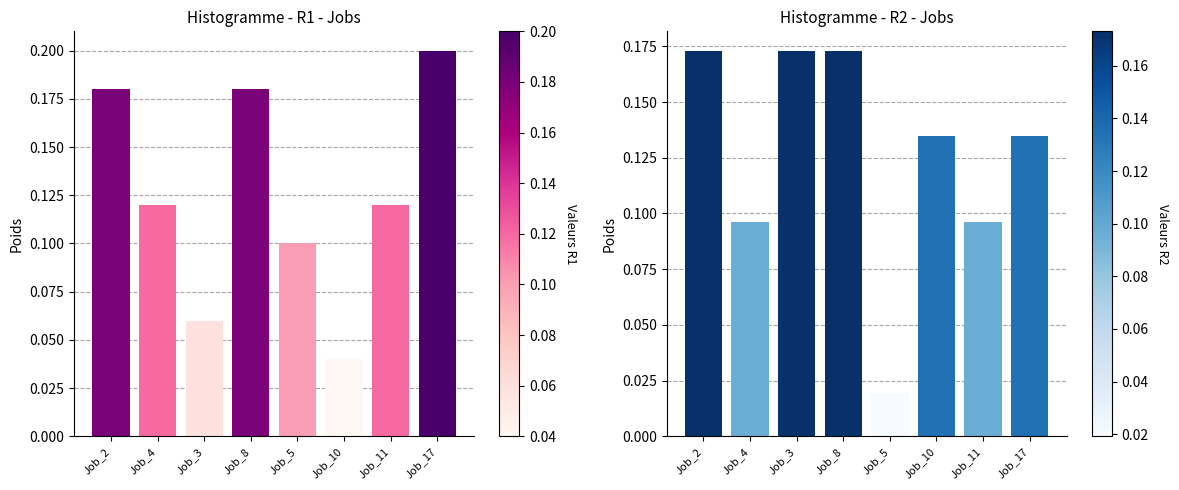

What is the spread (max minus min) of values at Job_3?

0.1